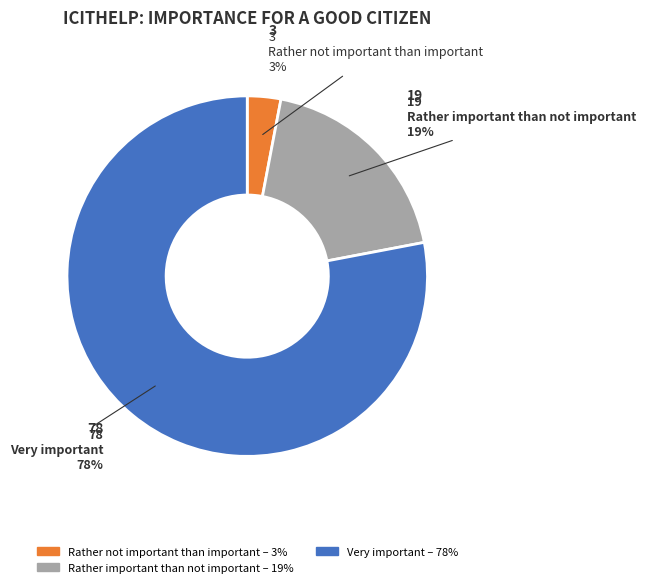

To the nearest percent, what is the difference between the largest and smallest slice percentages?

75%